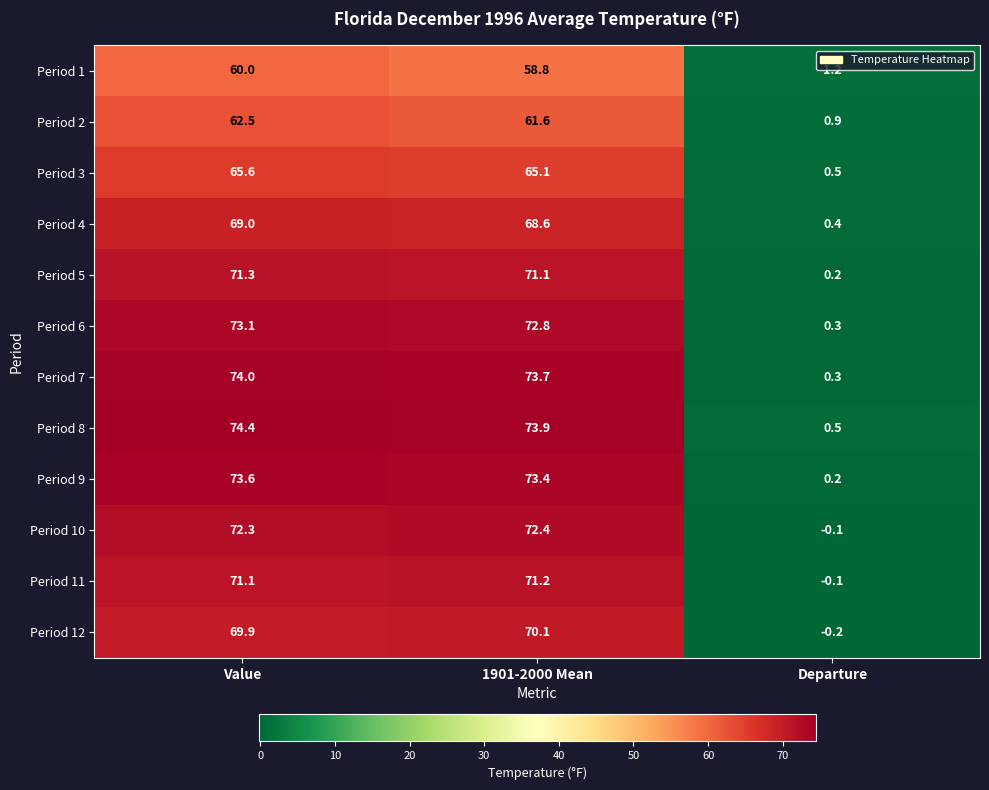

True or false: Period 1 has a value of 105.4 at Value.

False